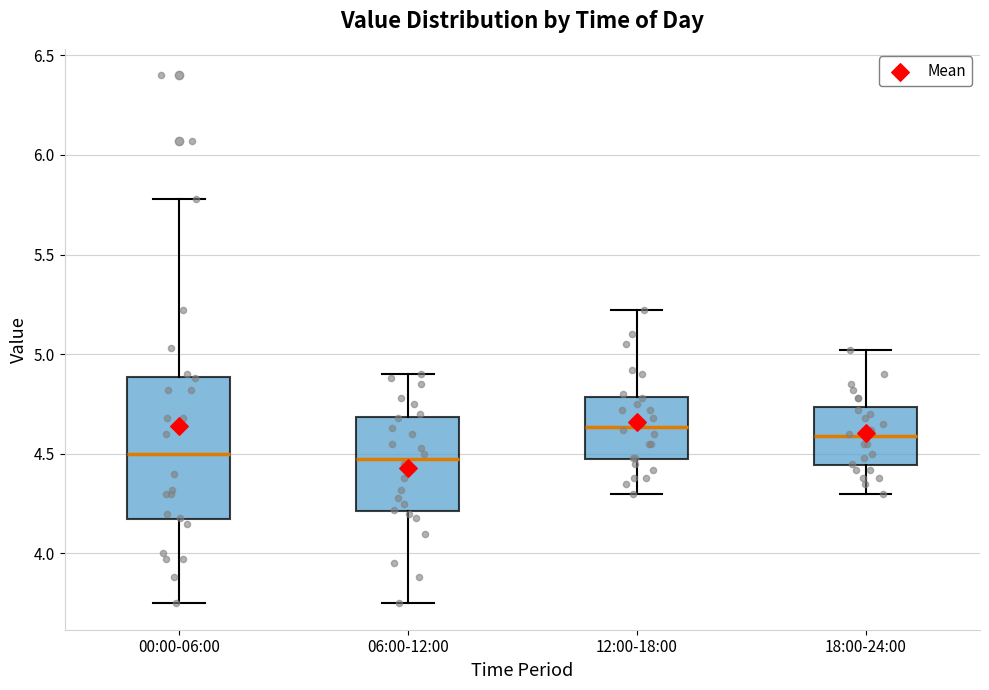

Comparing the boxes themselves (not the whiskers), which one is the tallest?

00:00-06:00